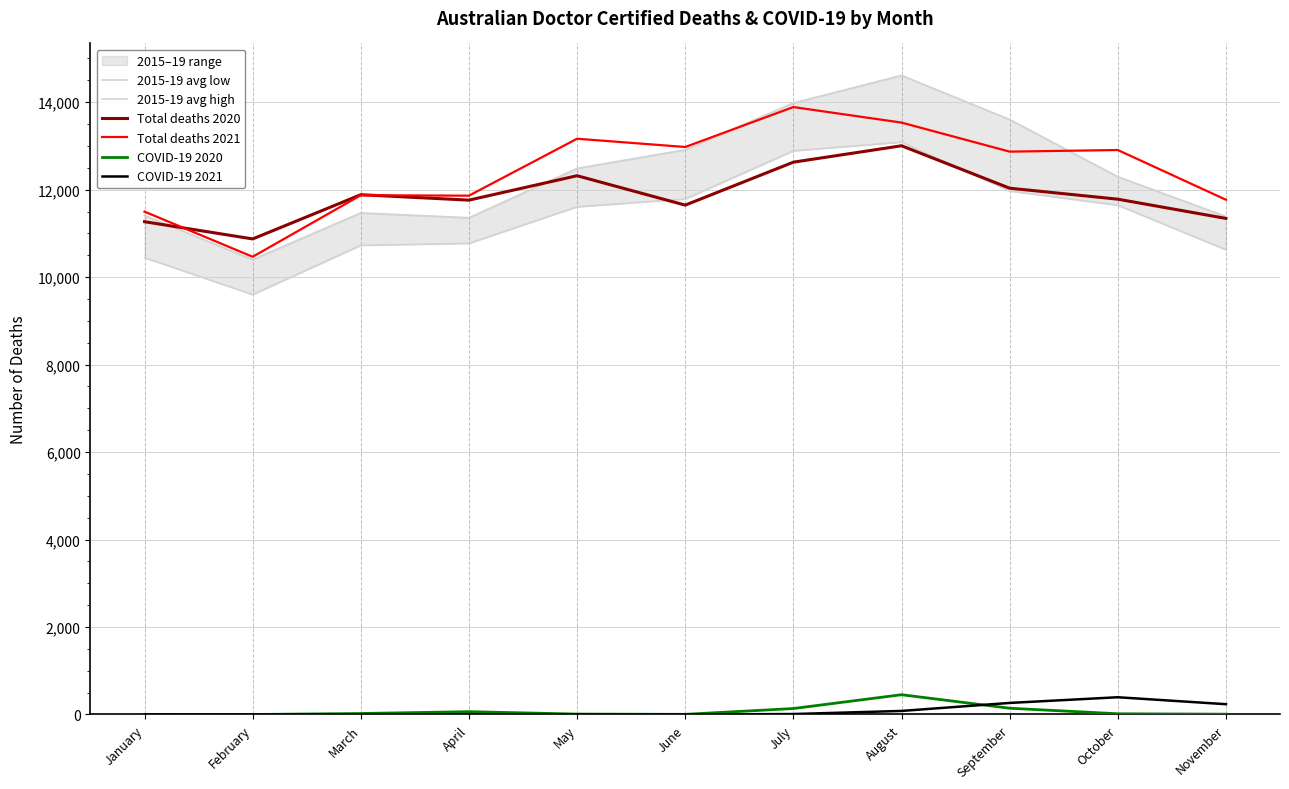

Is this an area chart (filled region under the line)?

No